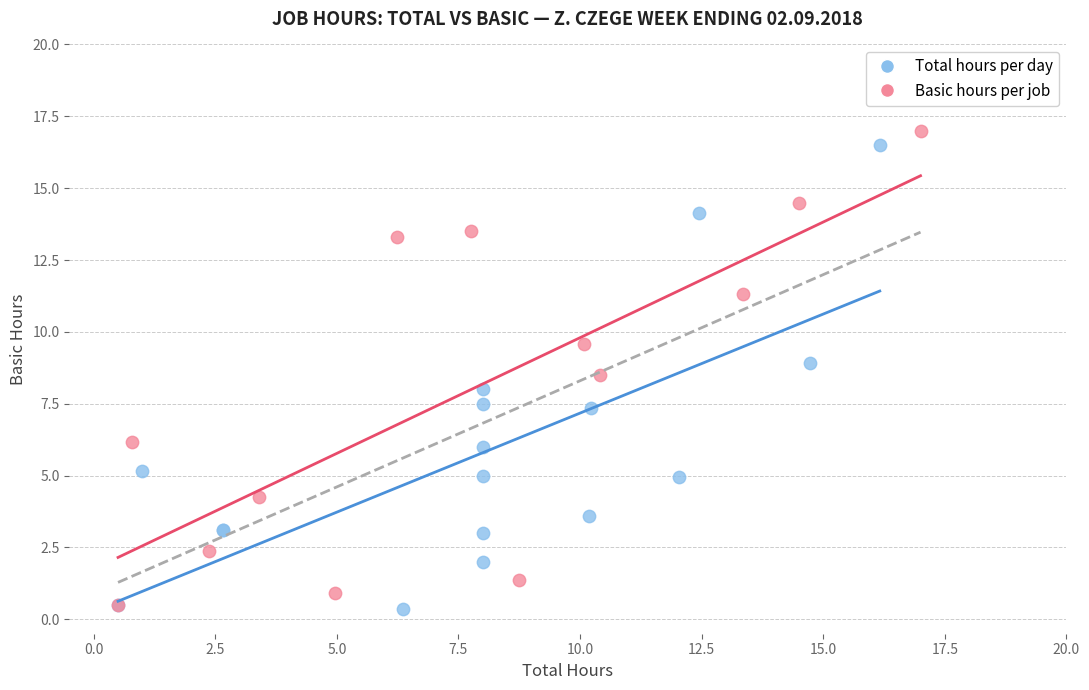

What are all the series names shown in the legend?

Total hours per day, Basic hours per job